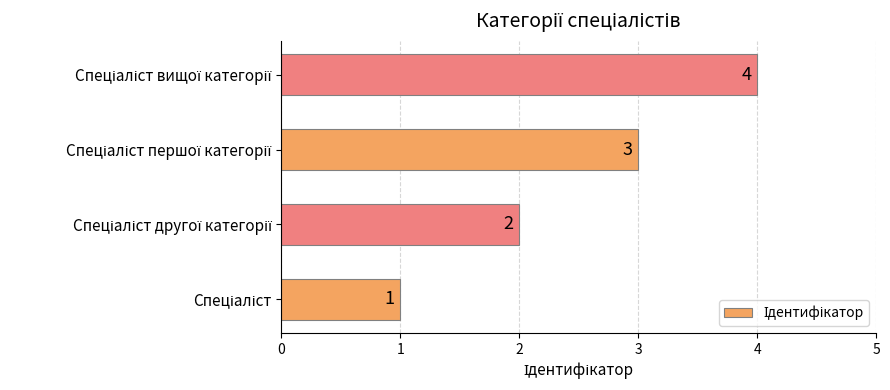

What is the difference between the maximum and minimum values?

3